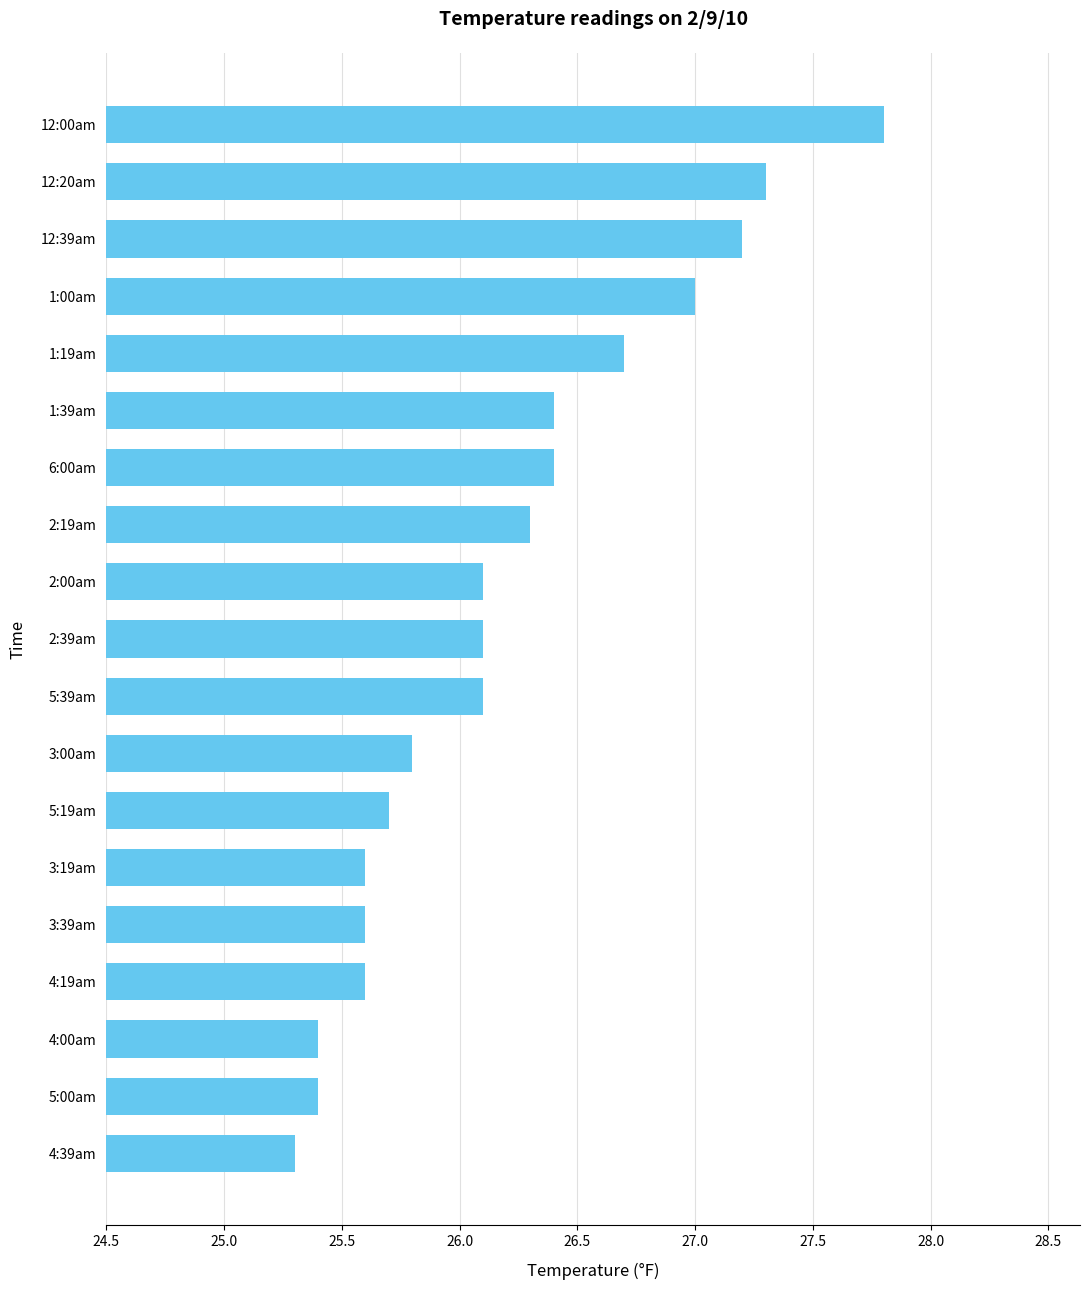

How many categories are shown in the chart?

19